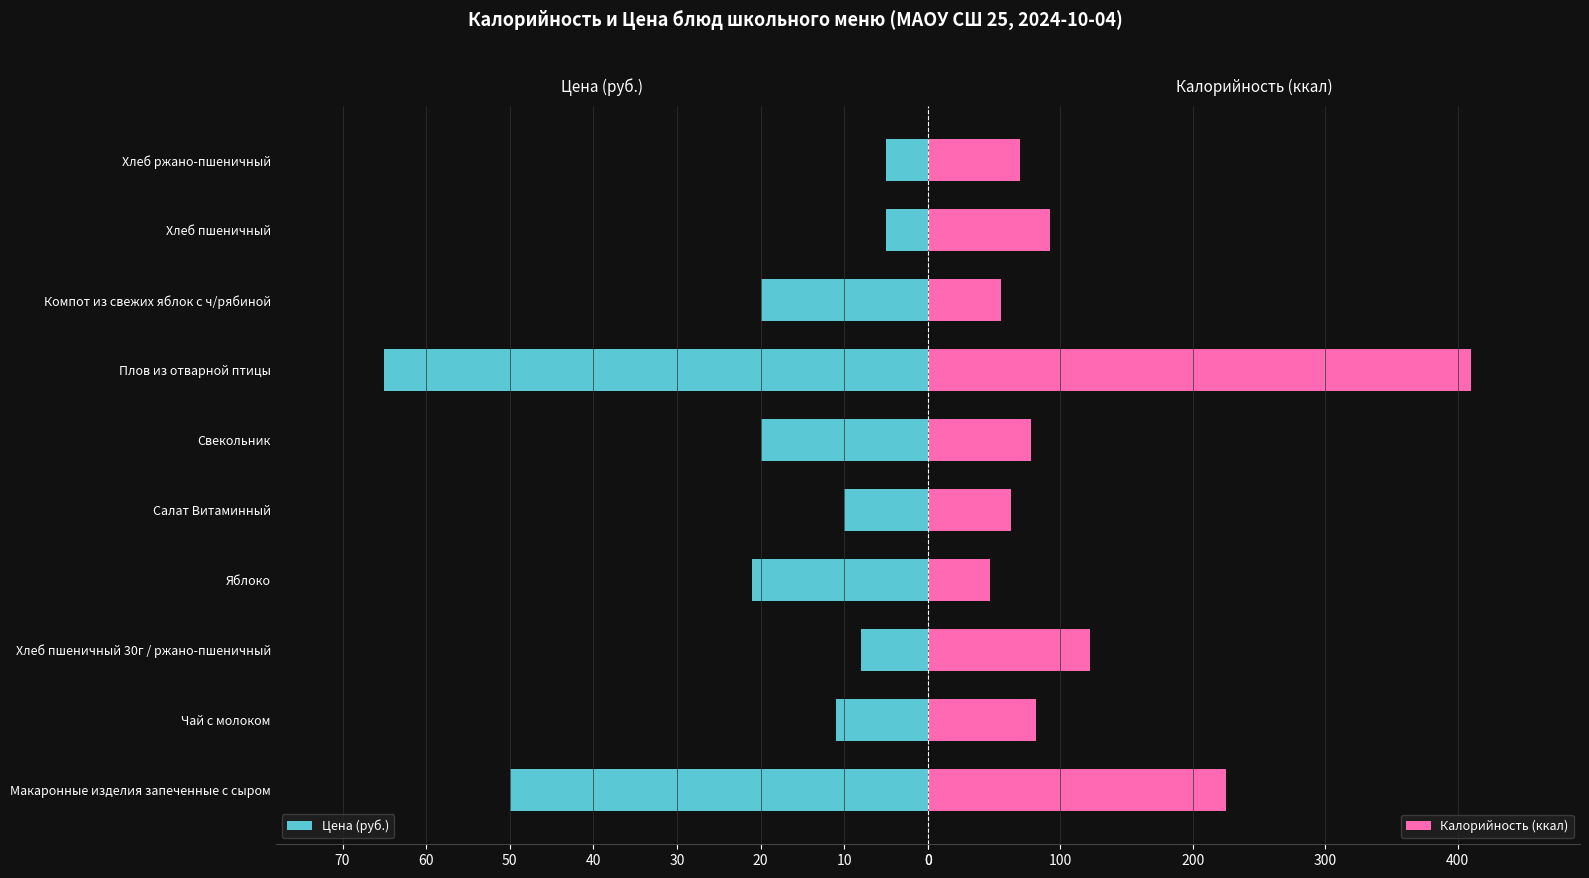

True or false: Цена (руб.) has a value of 17 at Чай с молоком.

False